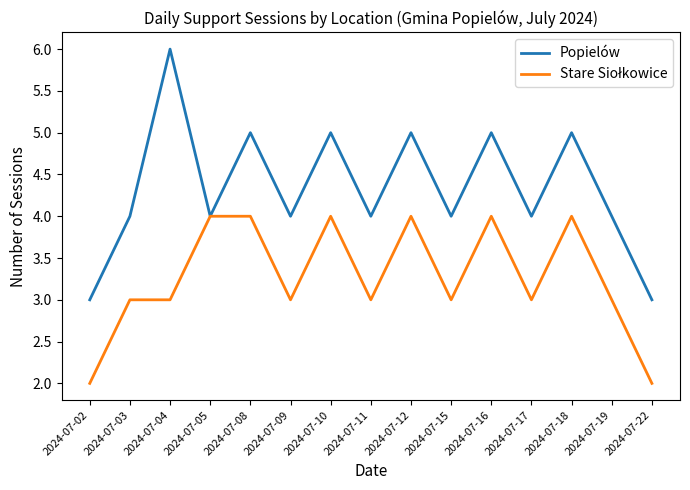

How many Popielów values are between 4 and 5?

12